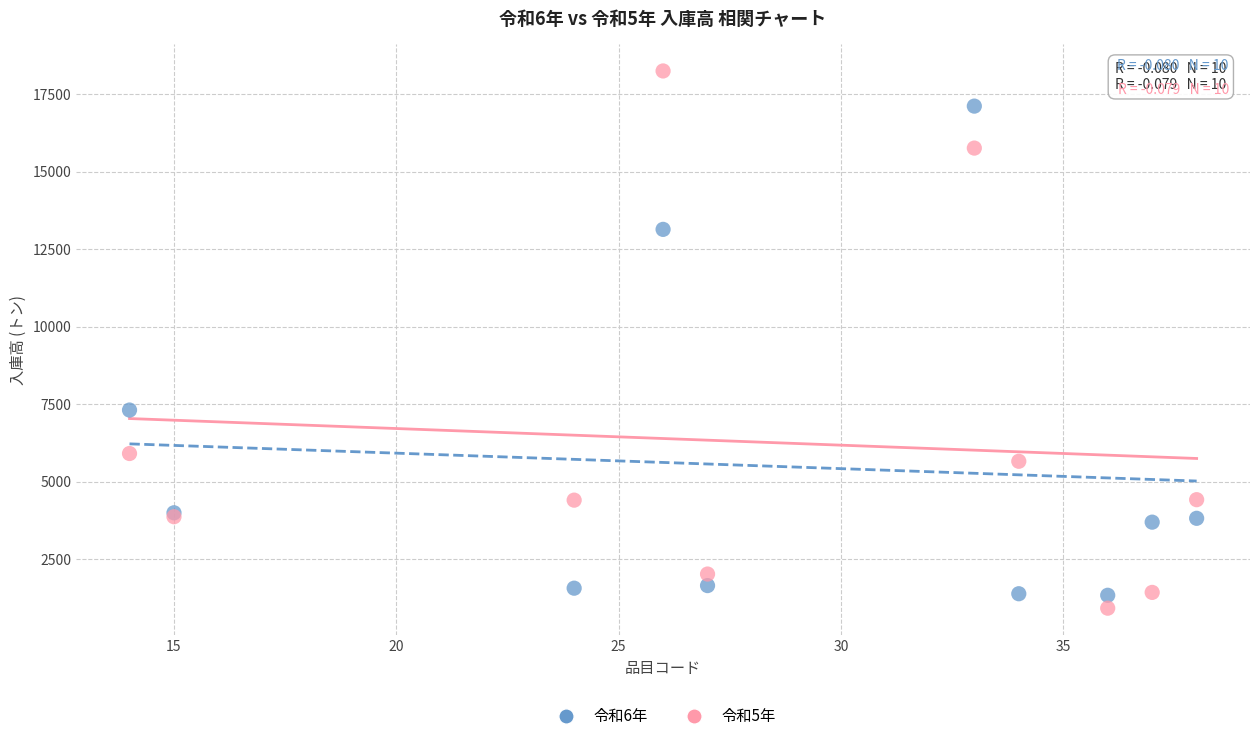

In the 令和6年 series, what Y value is closest to 9223?

7309